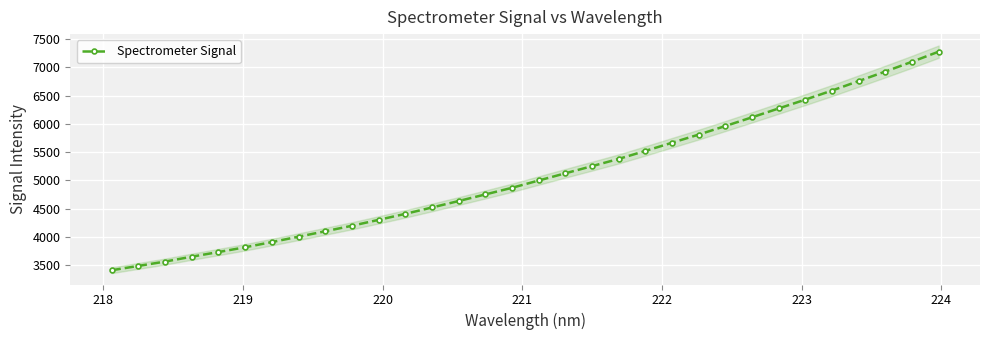

What is the value of the Spectrometer Signal point at the 17th from the left?

4998.5